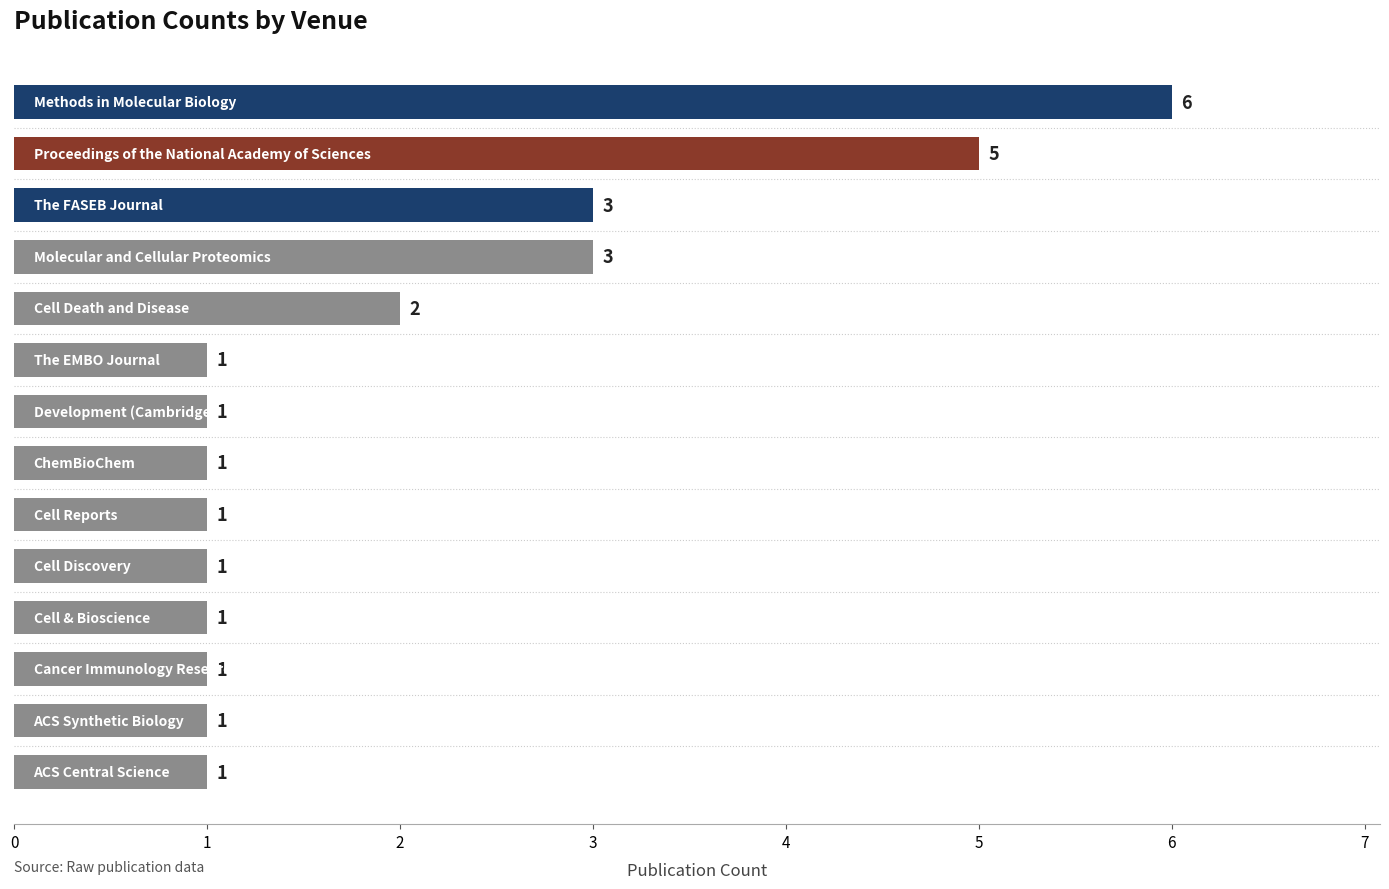

What is the difference between the maximum and second lowest values?

5